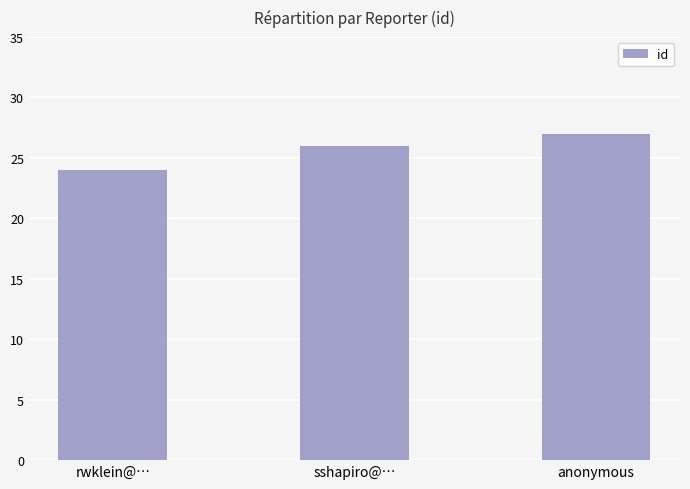

What is the value of the 3rd bar from the left?

27